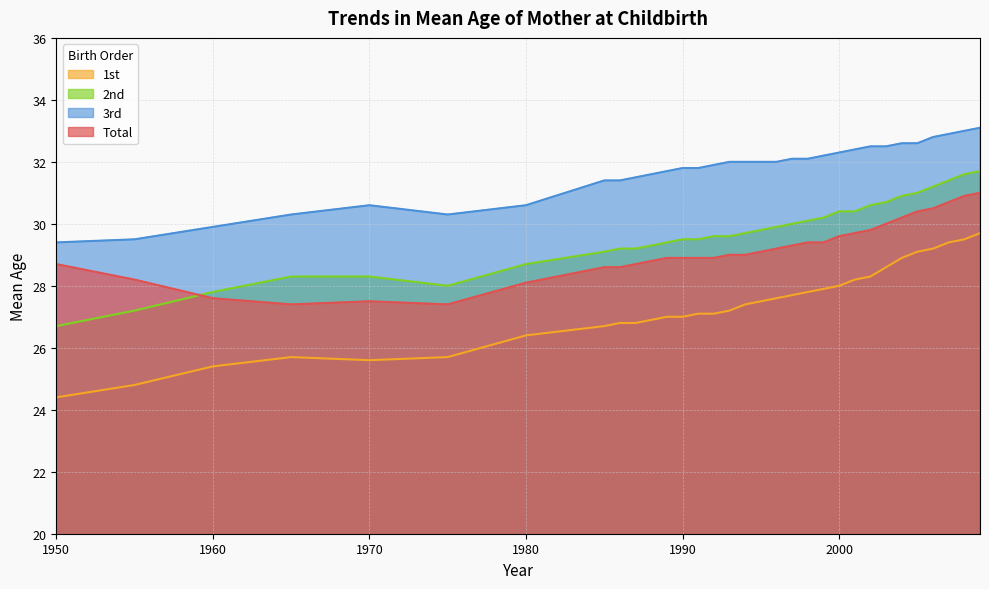

Where is the first local minimum for 1st?

1970